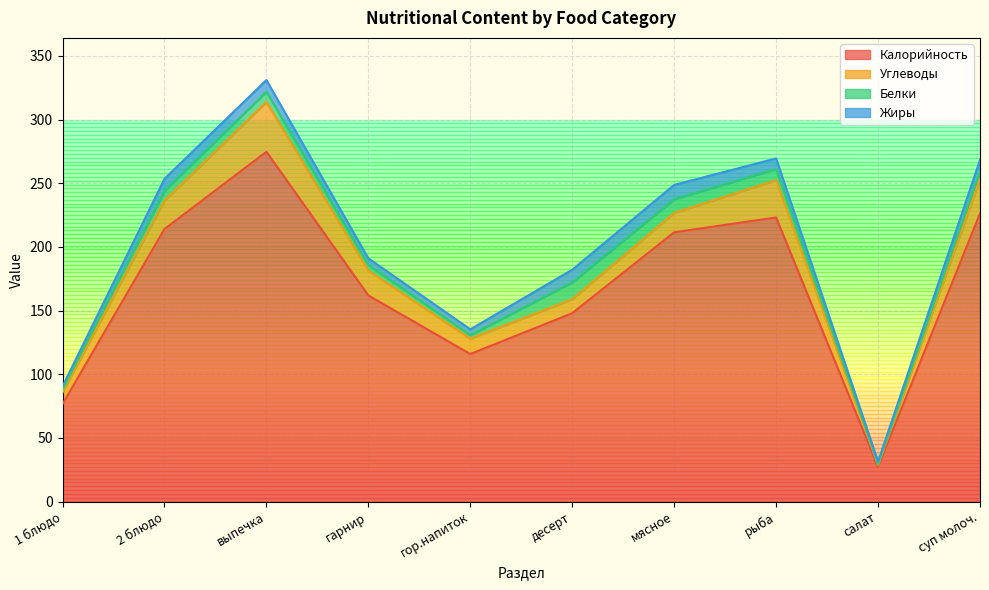

What are all the series names shown in the legend?

Калорийность, Углеводы, Белки, Жиры